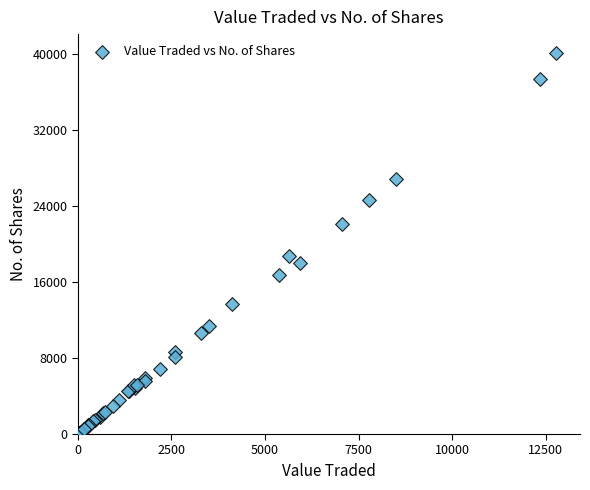

What Y value in the scatter plot is closest to 20069?

18800